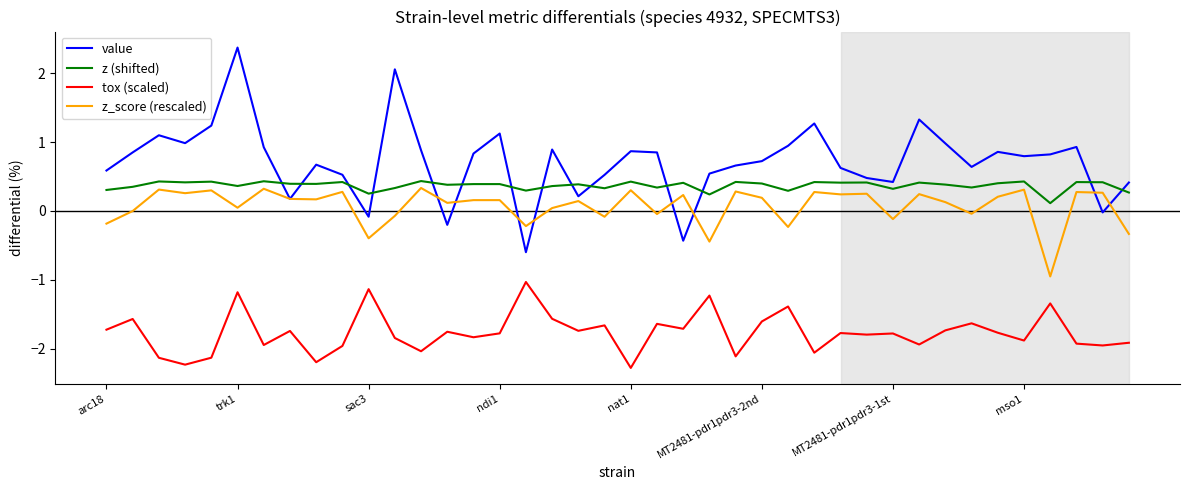

Which series has the largest total across all categories?

value